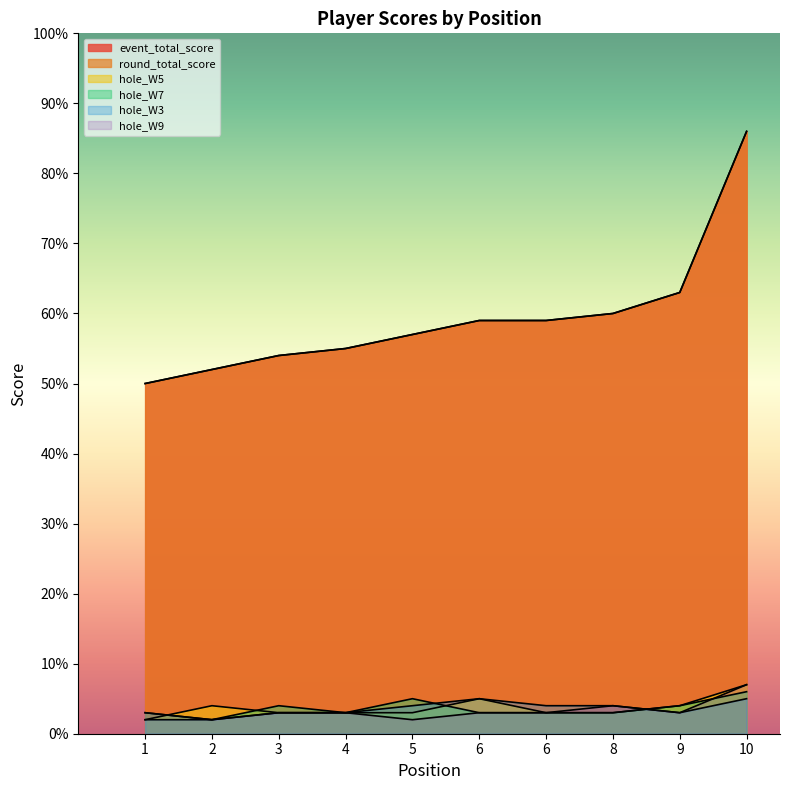

The hole_W9 series shows 5.4 at 1. True or false?

False